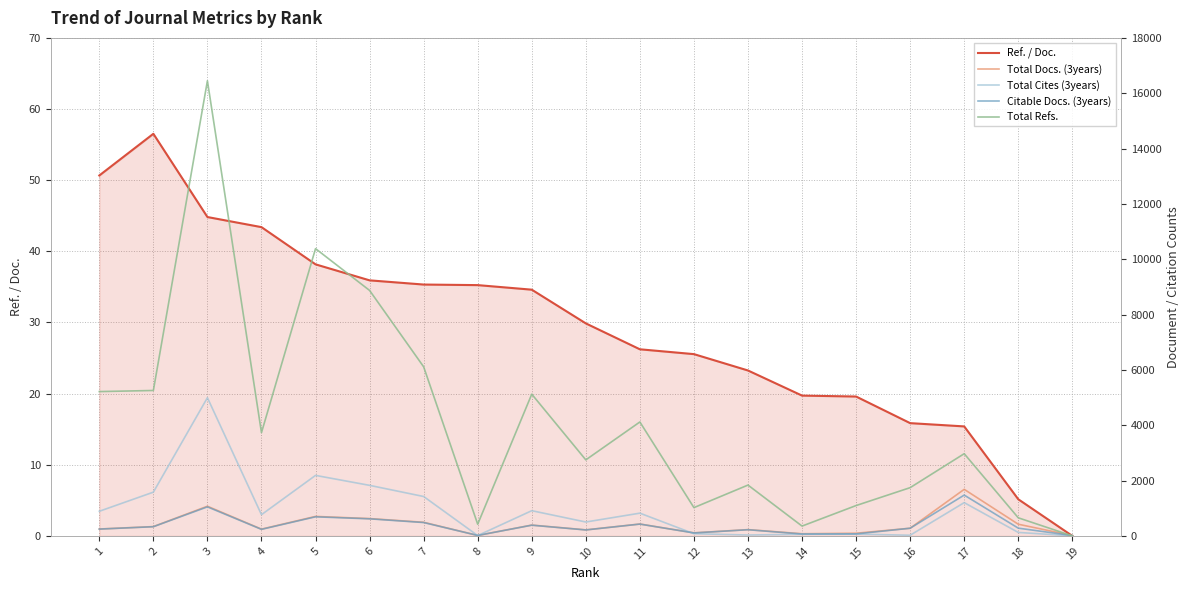

True or false: Total Refs. and Ref. / Doc. intersect in this chart.

False